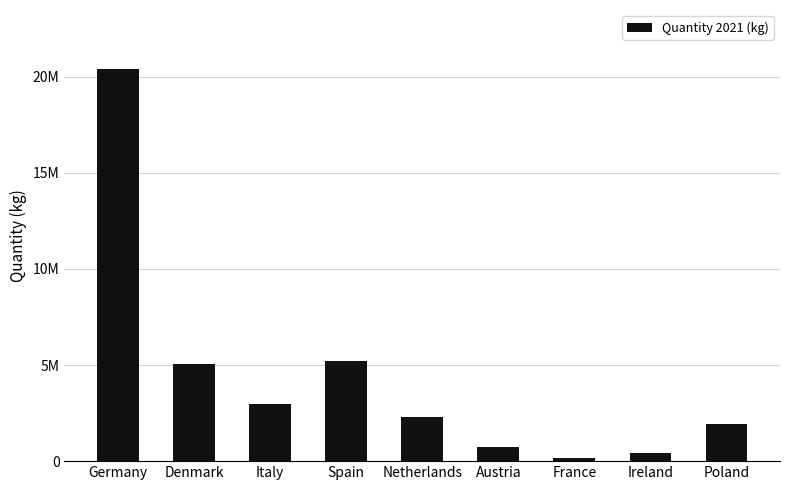

Are the bars grouped side by side (vs. stacked)?

No